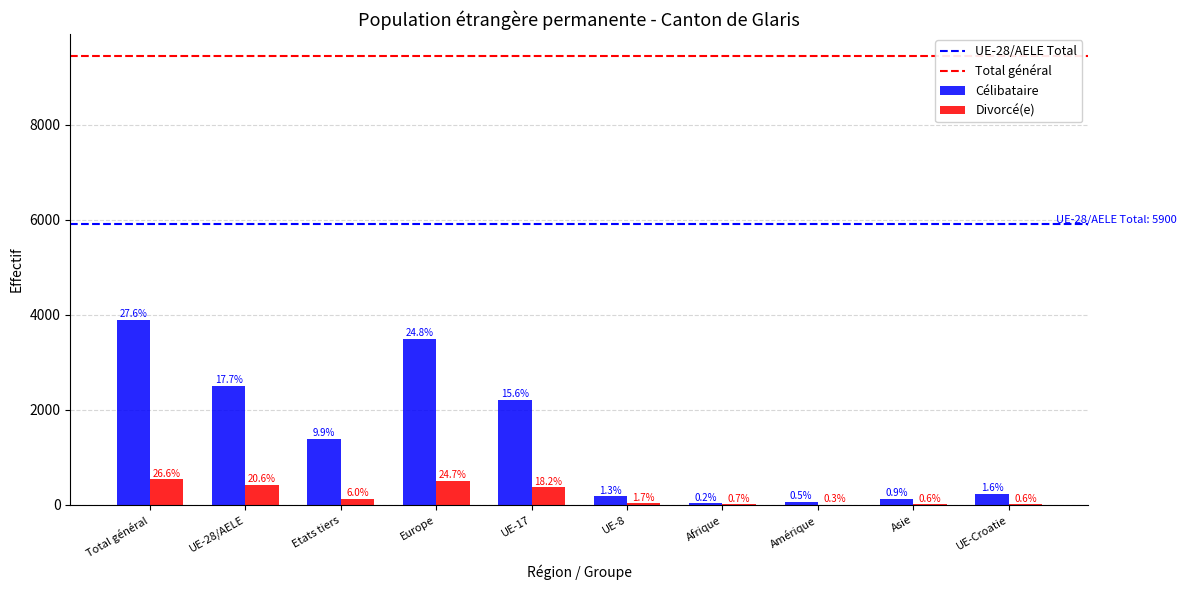

Reading left to right, transcribe all the data shown in this chart.

Célibataire: 3894	2499	1395	3499	2205	183	33	69	122	232
Divorcé(e): 539	417	122	501	368	35	14	7	12	12